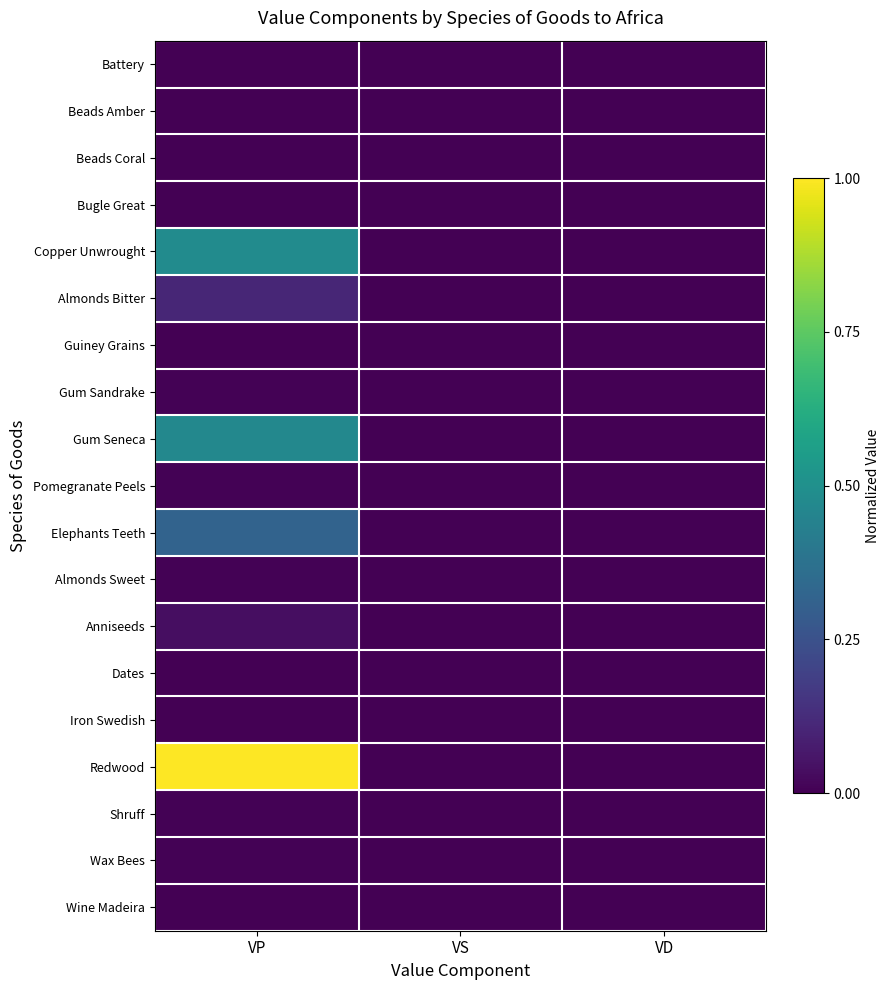

Which series changed the most between VP and VD?

Redwood